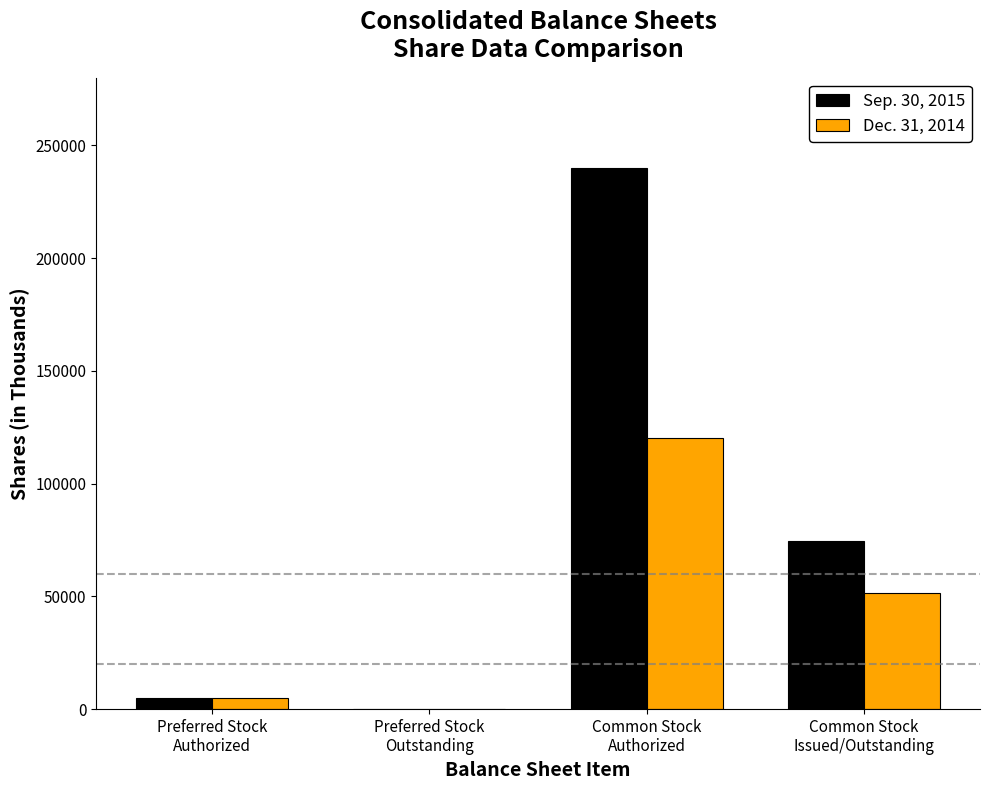

At which label is Dec. 31, 2014 closest to 60000?

Common Stock
Issued/Outstanding